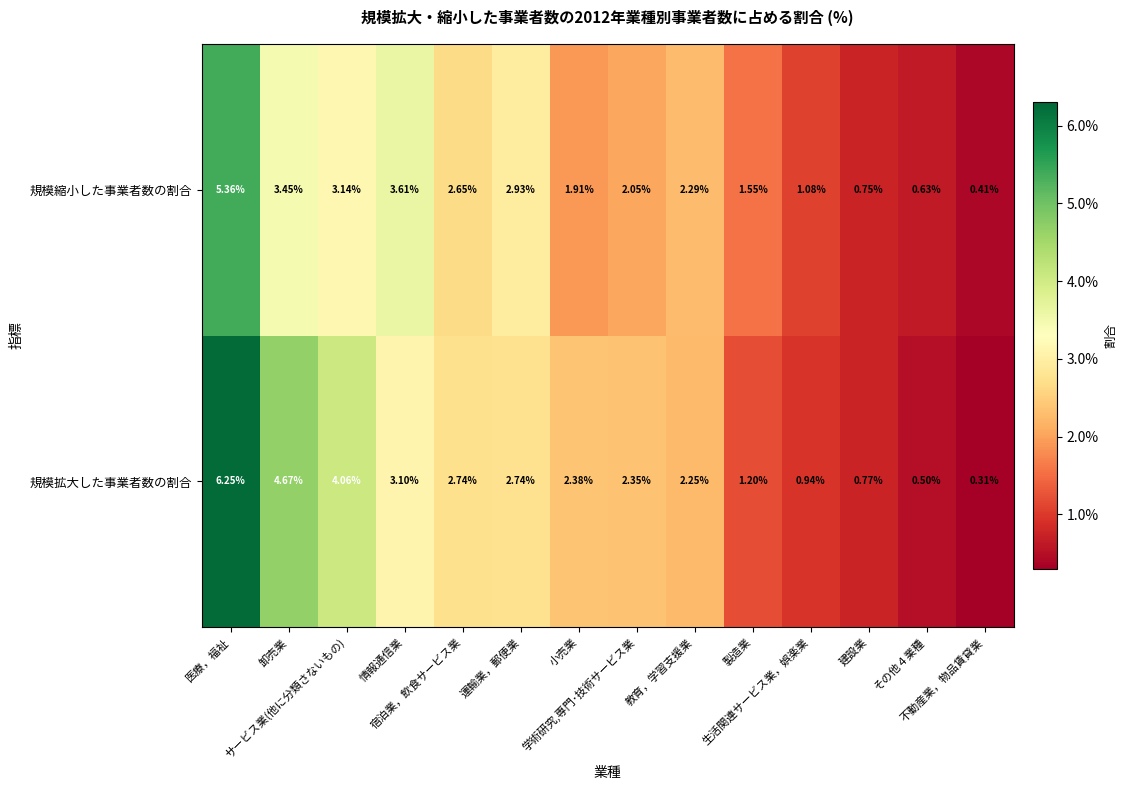

At which category does the chart reach its minimum across all series?

不動産業，物品賃貸業